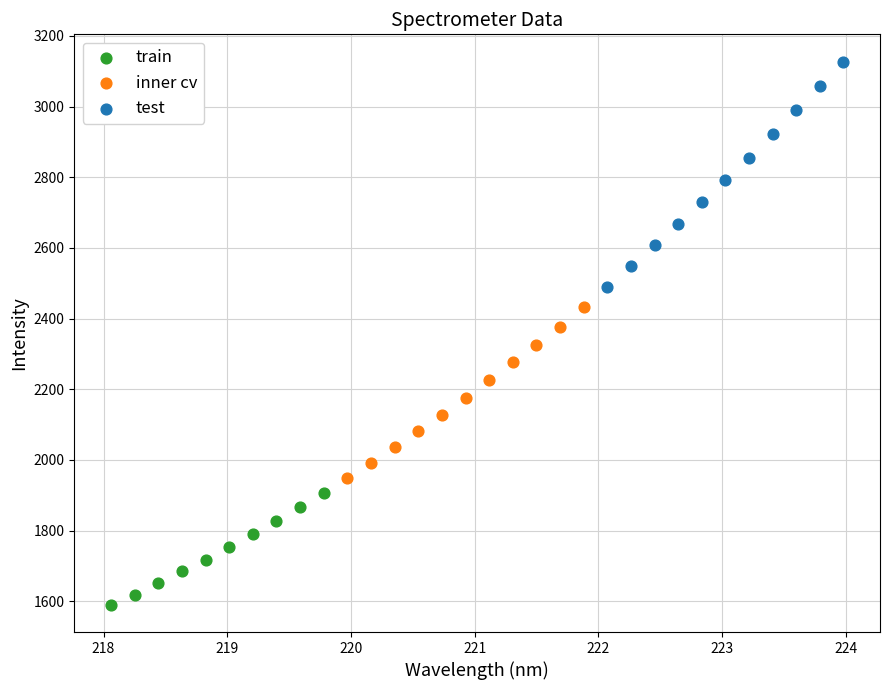

Which series reaches the minimum Y coordinate?

train